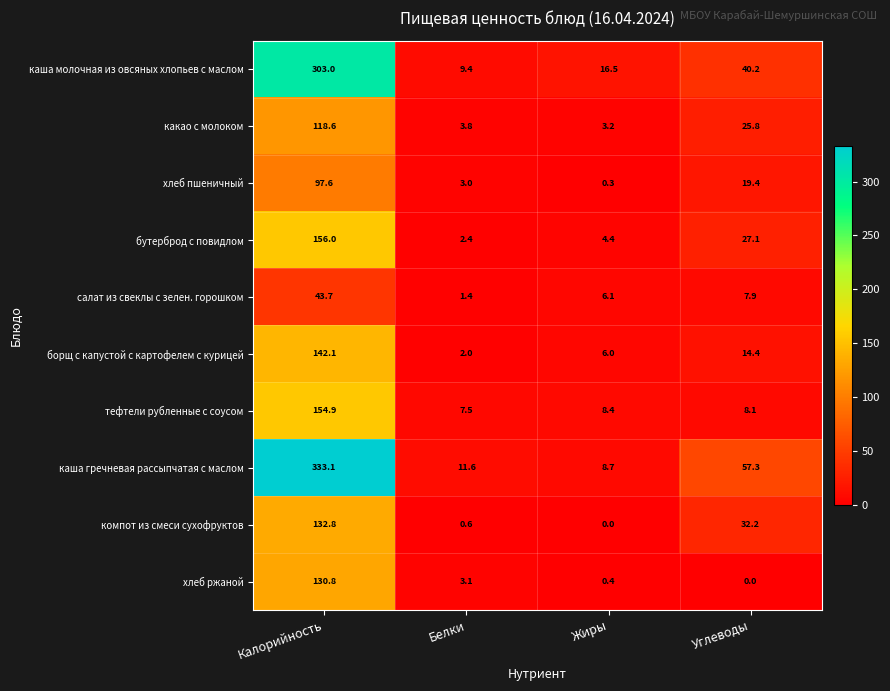

Which series changed the most between Белки and Углеводы?

каша гречневая рассыпчатая с маслом